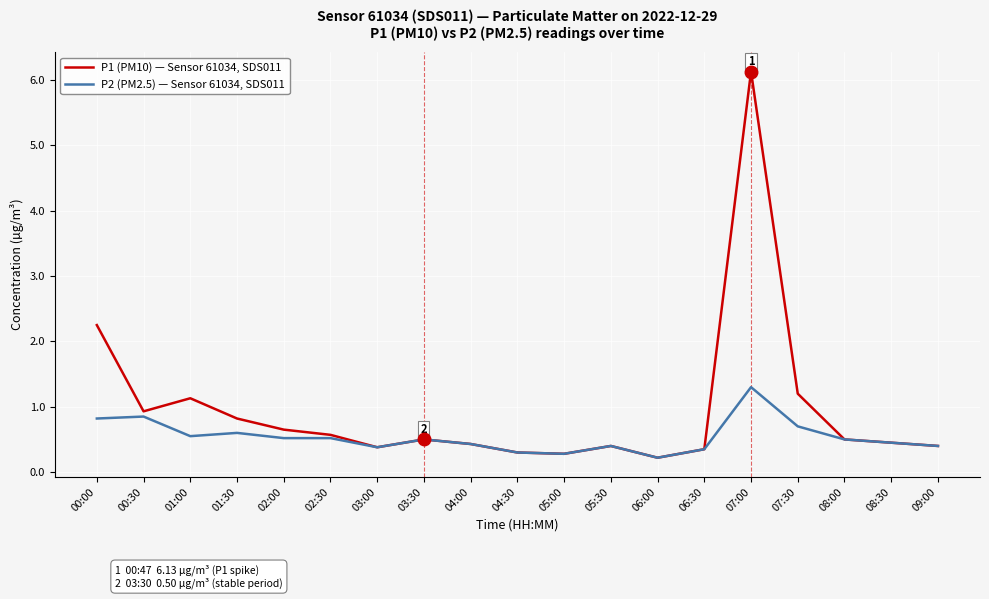

What are all the series names shown in the legend?

P1 (PM10) — Sensor 61034, SDS011, P2 (PM2.5) — Sensor 61034, SDS011